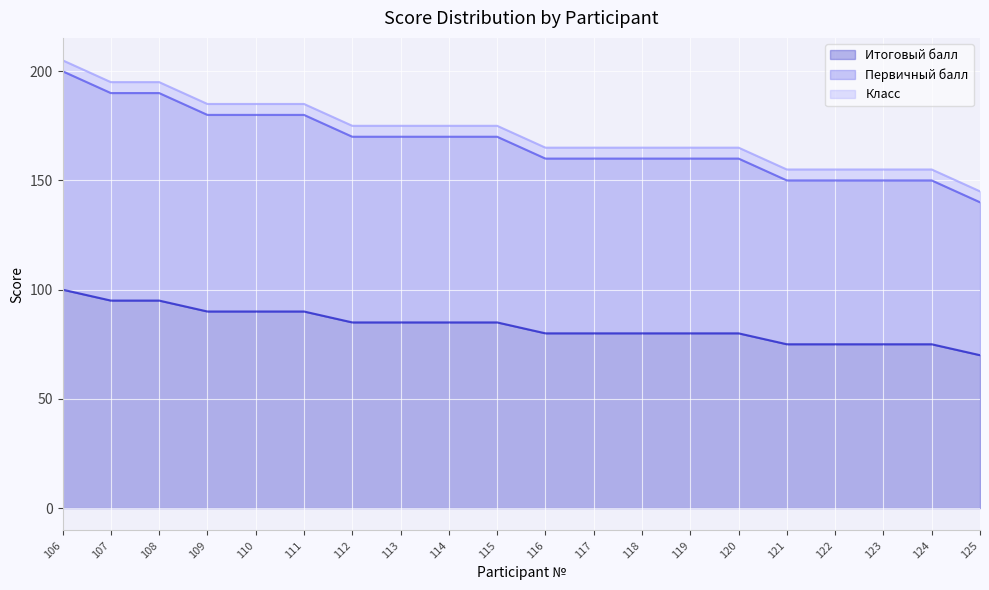

What is the sum of all Итоговый балл values?

1670